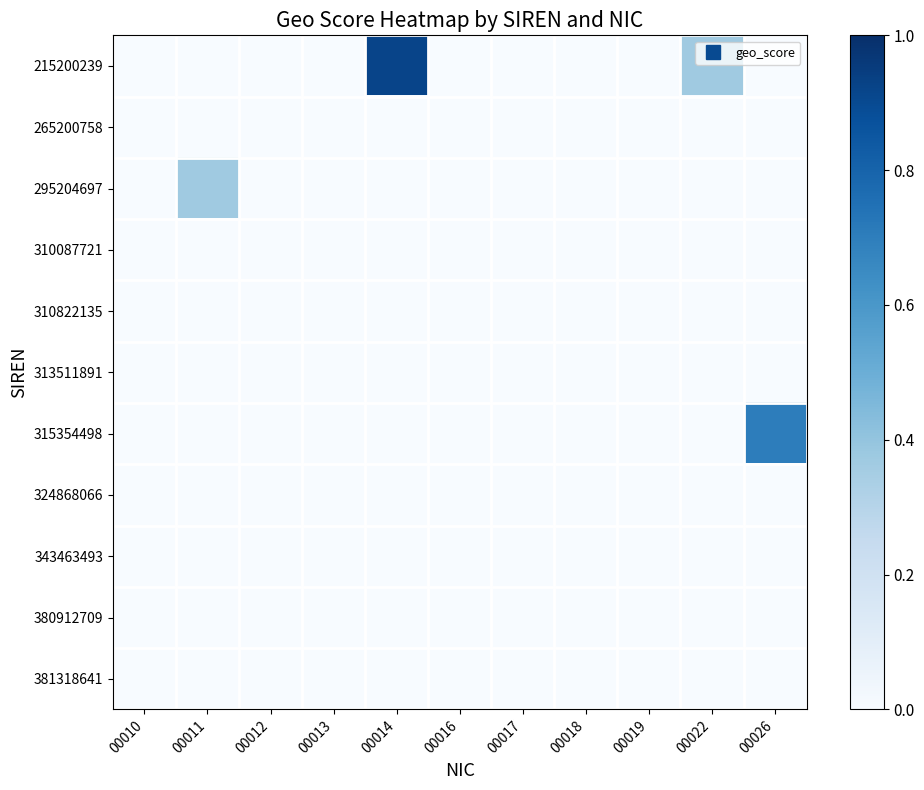

Which series changed the most between 00018 and 00026?

315354498